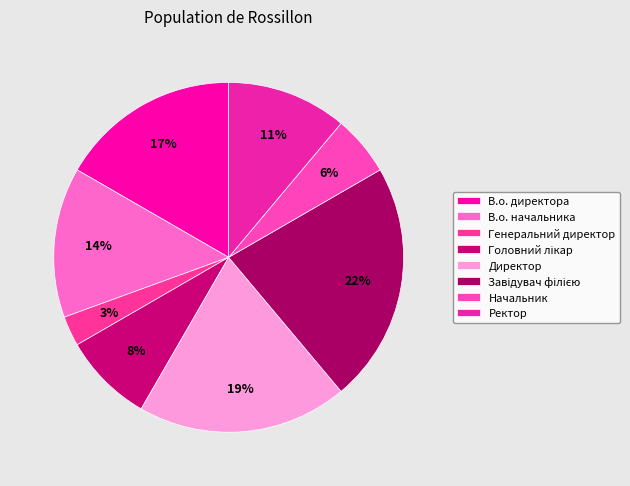

Rank the categories by value from highest to lowest.

Завідувач філією, Директор, В.о. директора, В.о. начальника, Ректор, Головний лікар, Начальник, Генеральний директор